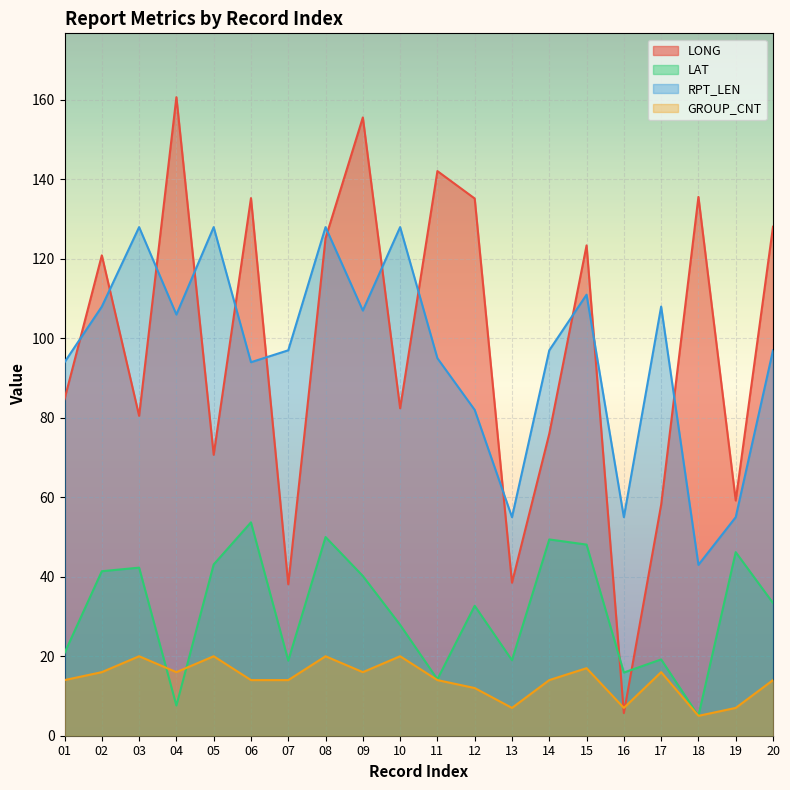

What are all the series names shown in the legend?

LONG, LAT, RPT_LEN, GROUP_CNT